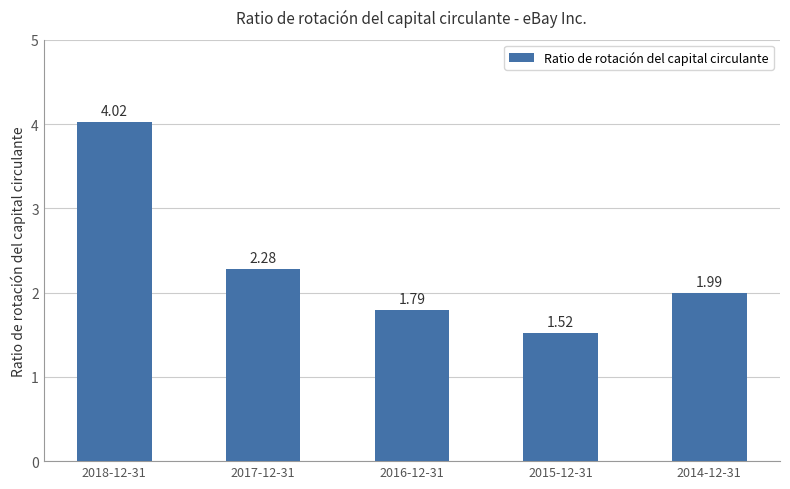

What is the label of the 3rd bar from the left?

2016-12-31